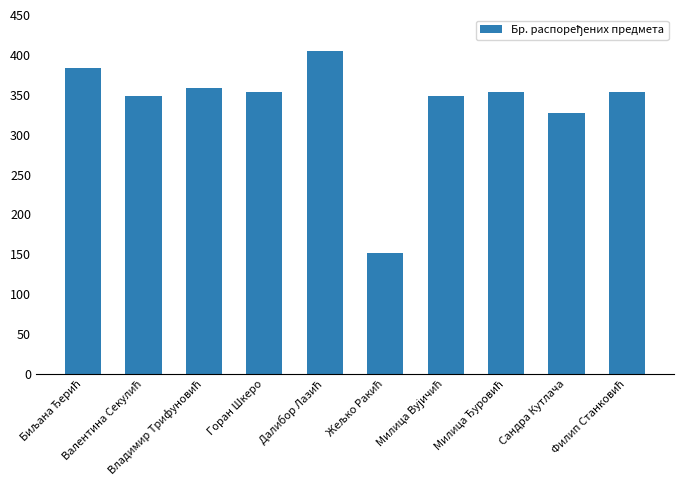

The chart shows a value of 354 at Горан Шкеро. True or false?

True